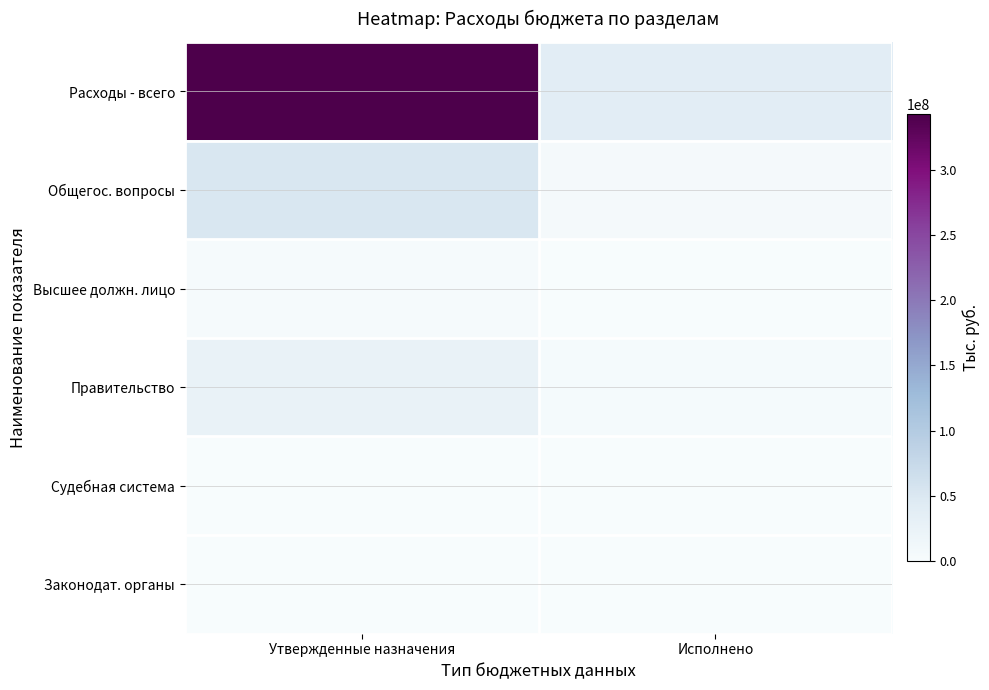

At which category is the sum across all series the highest?

Утвержденные назначения